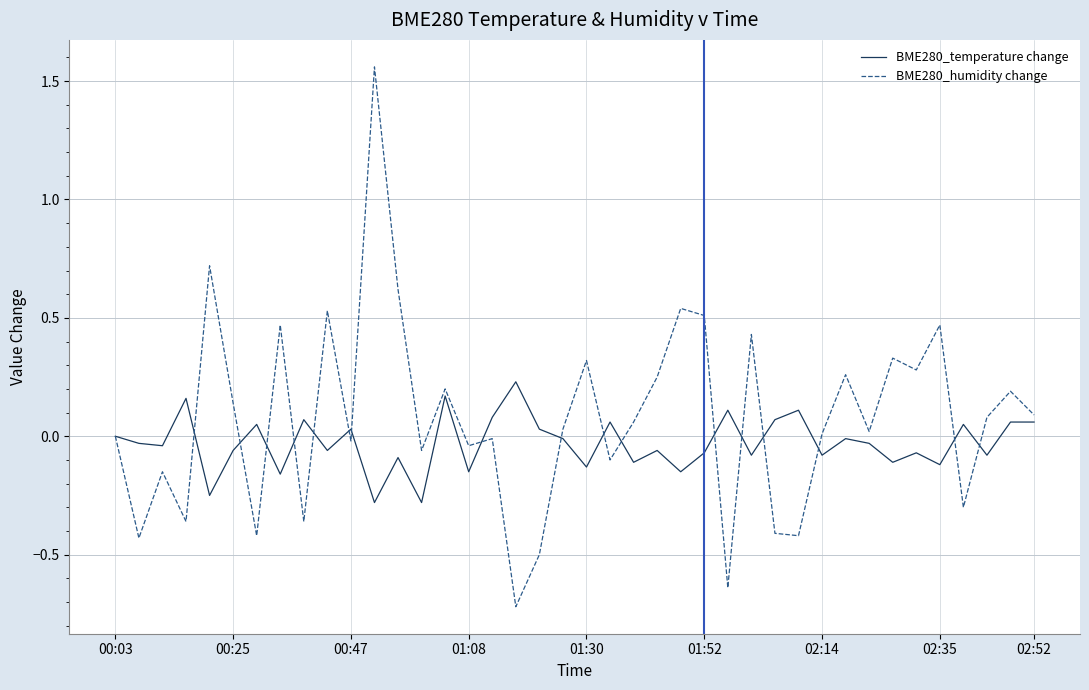

List the series in order of their peak value, lowest first.

BME280_temperature change, BME280_humidity change